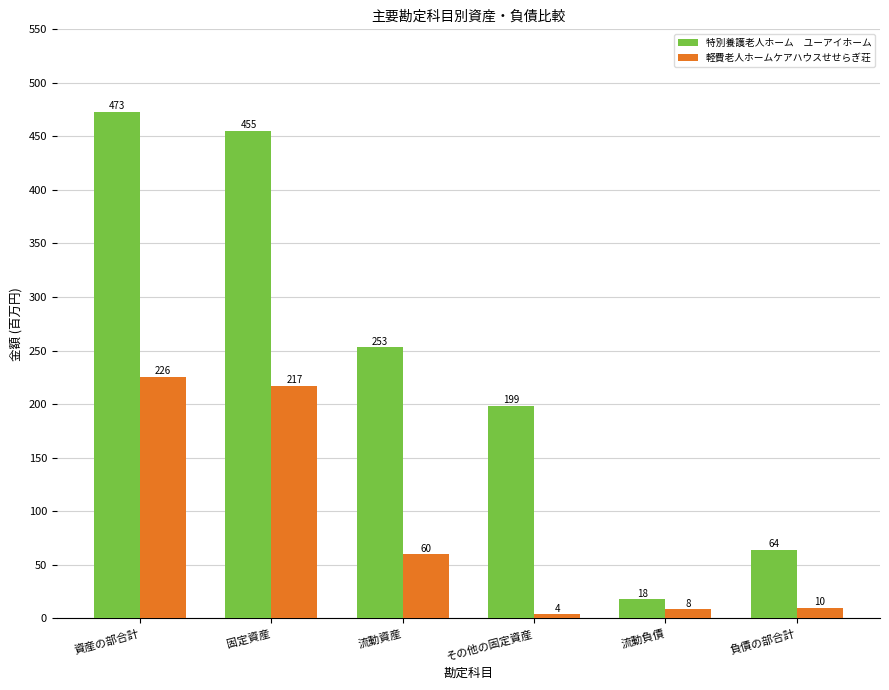

Which label corresponds to the smallest value in the chart?

その他の固定資産